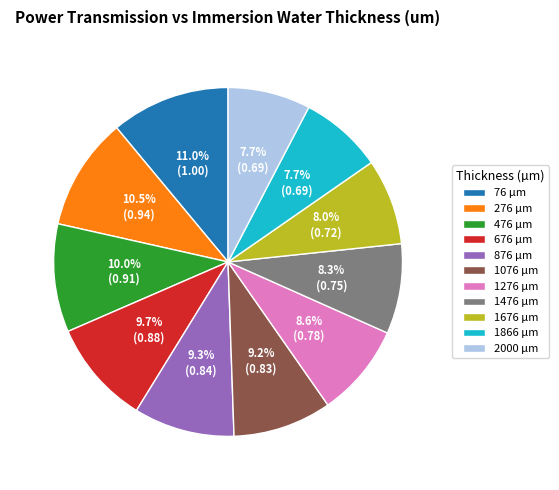

Does any single category account for the majority?

No